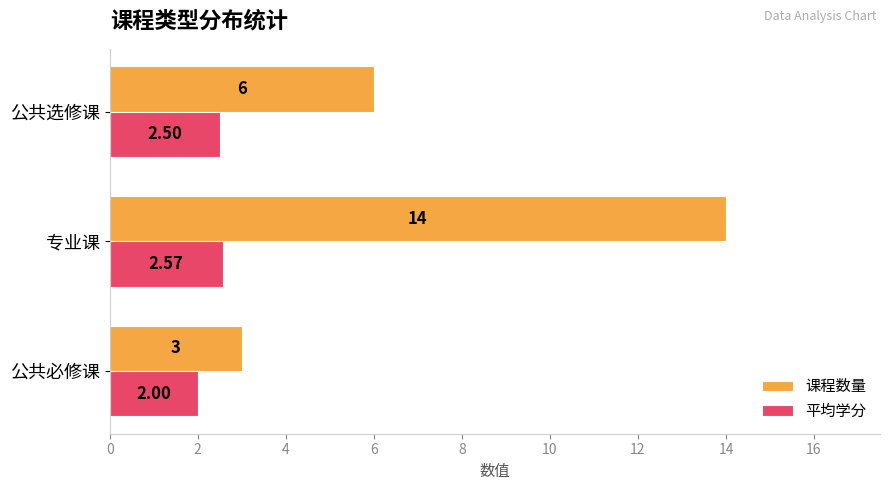

Rank the categories by 课程数量 value from lowest to highest.

公共必修课, 公共选修课, 专业课